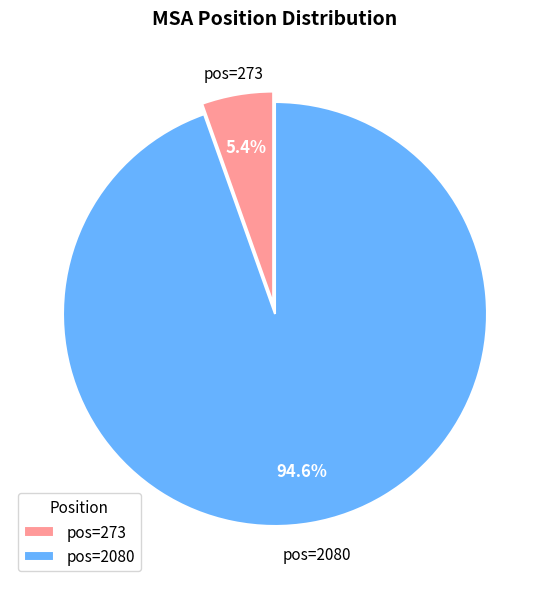

Is there any slice that represents more than half of the pie?

Yes